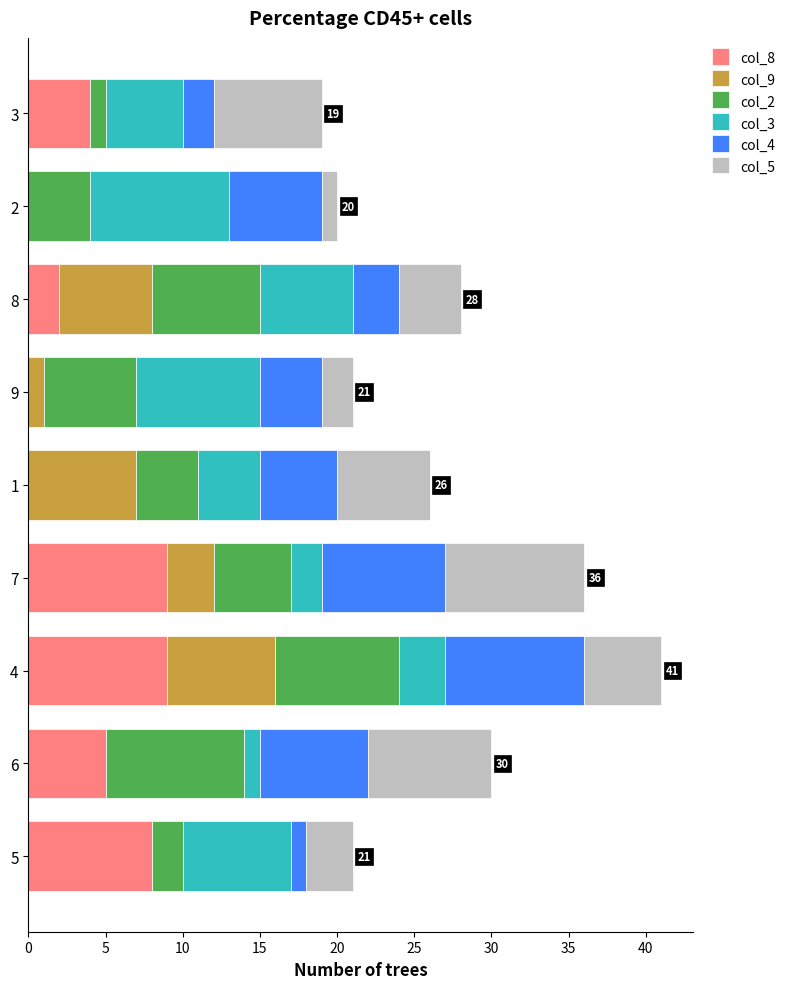

The value of col_8 at 5 is 4. True or false?

False